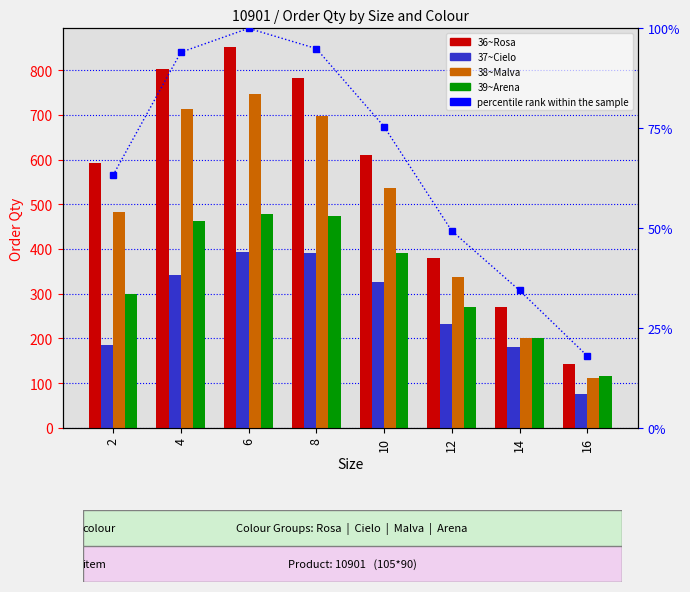

What is the sum of the 39~Arena values at 10 and 16?

506.0